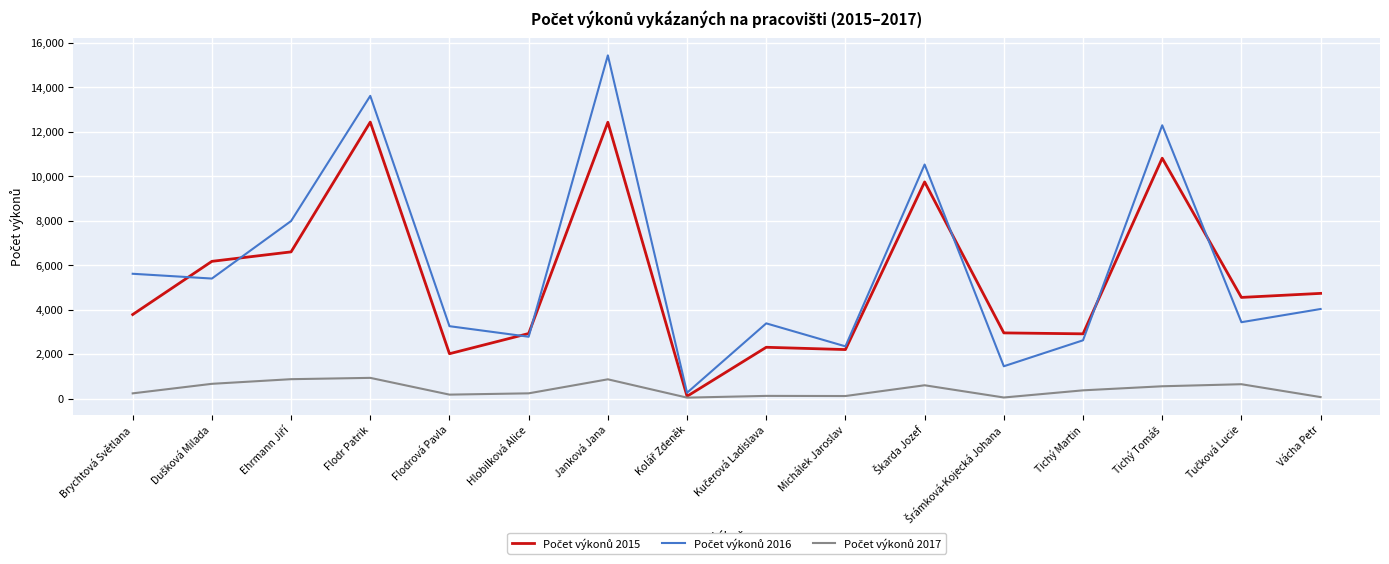

At which category is the sum across all series the highest?

Janková Jana